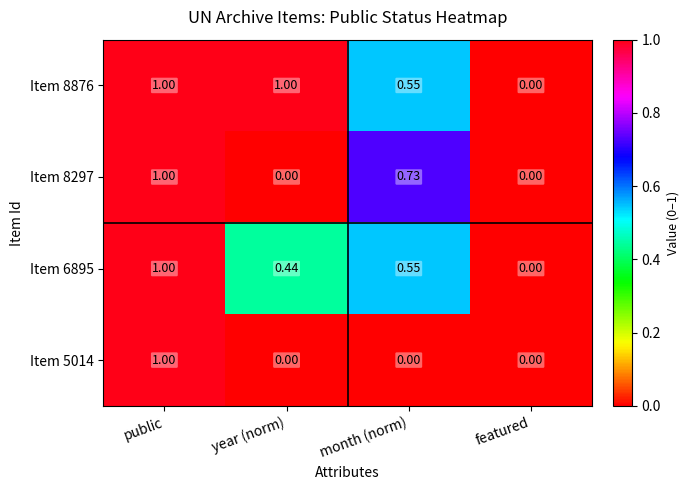

At which category is the sum across all series the highest?

public